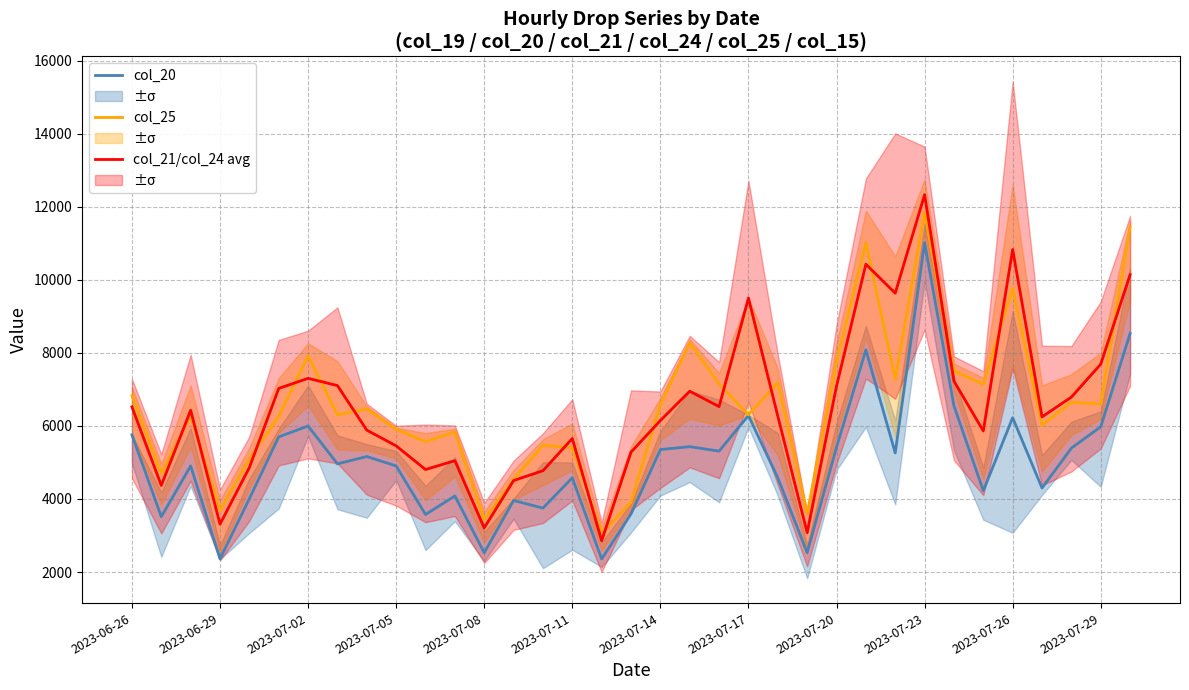

Is this an area chart (filled region under the line)?

No